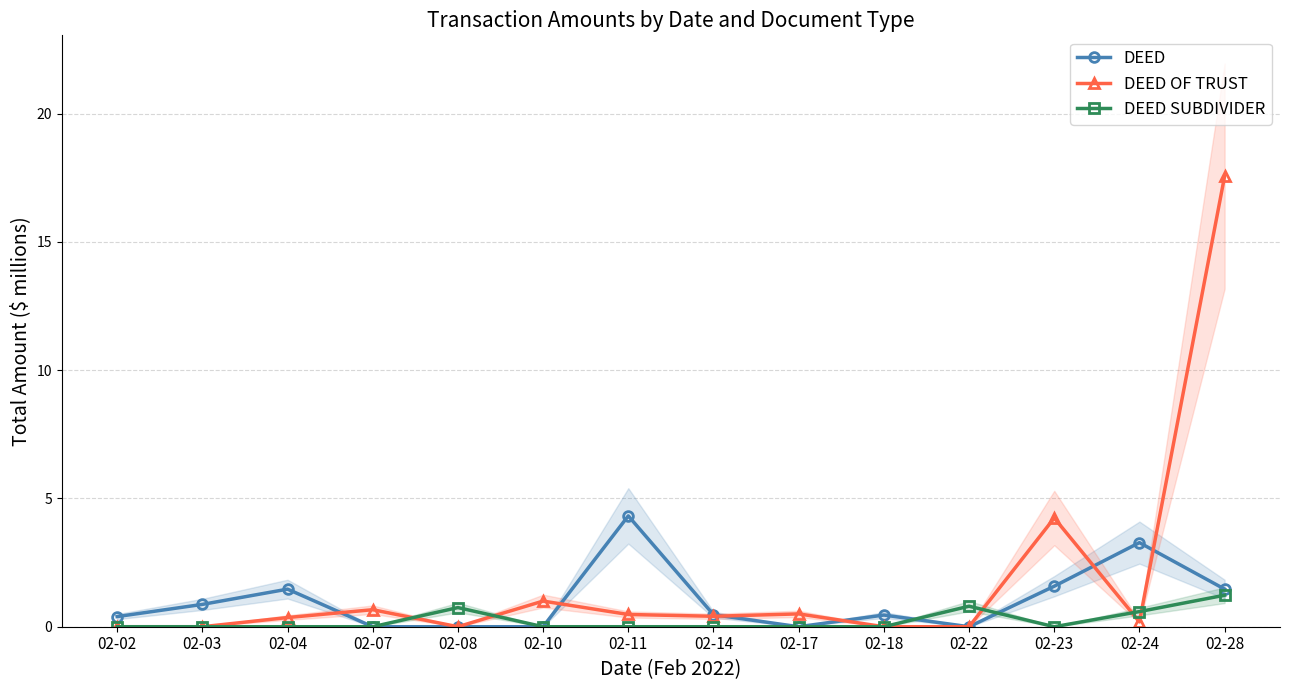

What is the sum of the DEED values at 02-23 and 02-17?

1.6